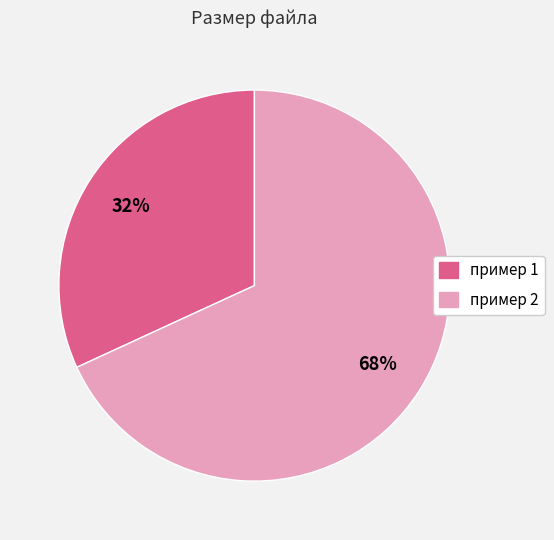

Do пример 1 and пример 2 together represent more than half of the pie?

Yes